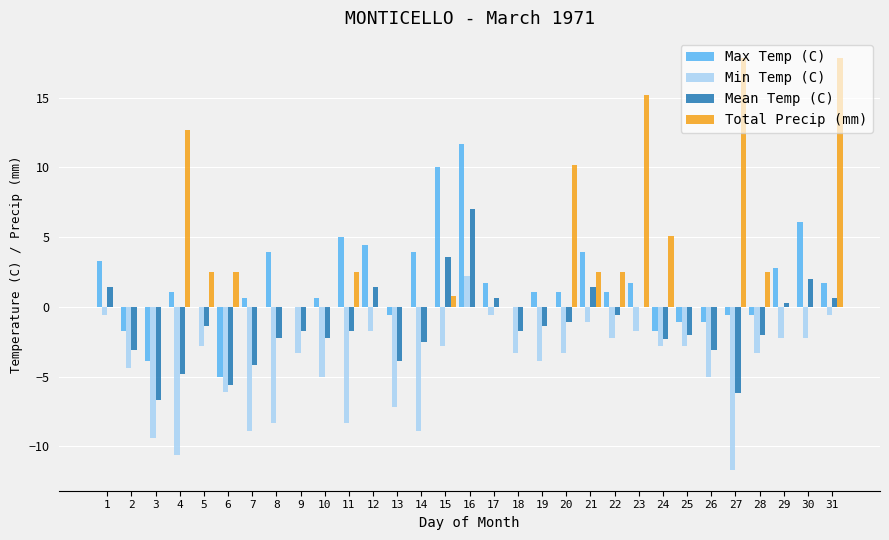

The value of Max Temp (C) at 12 is 4.4. True or false?

True